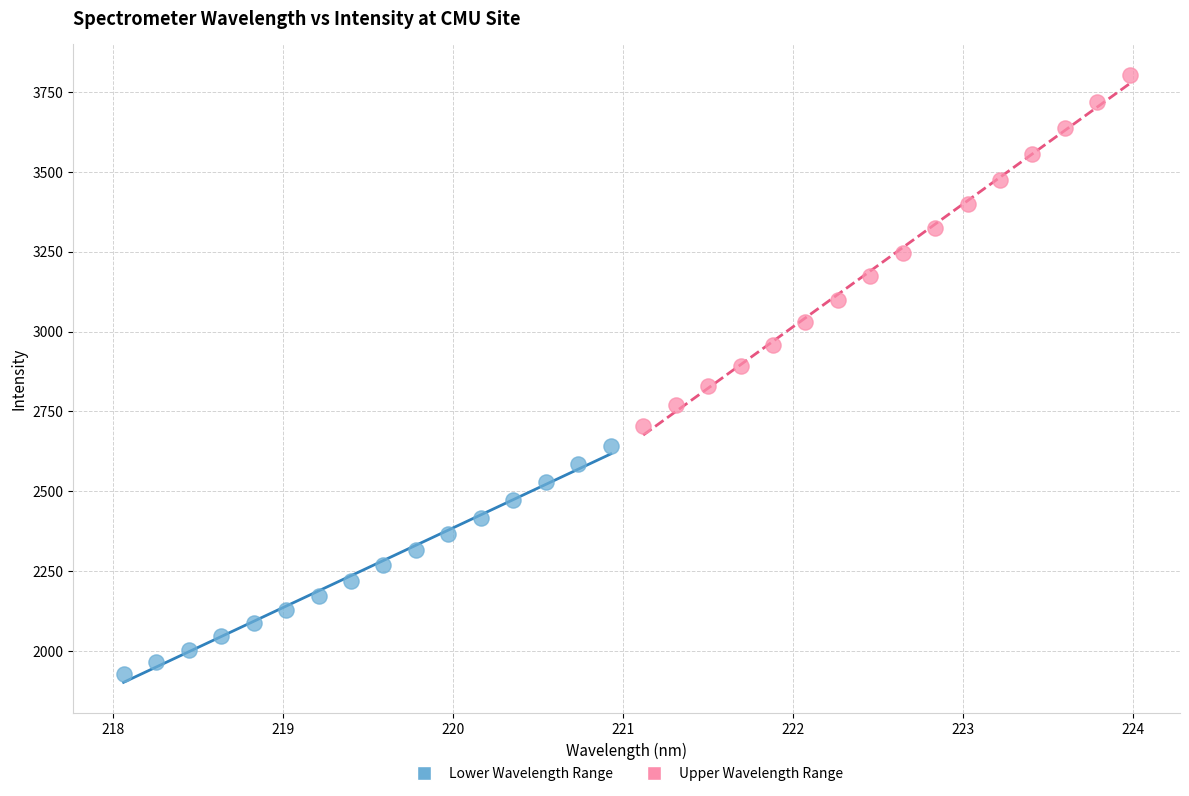

Which series has the largest Y range (max minus min)?

Upper Wavelength Range